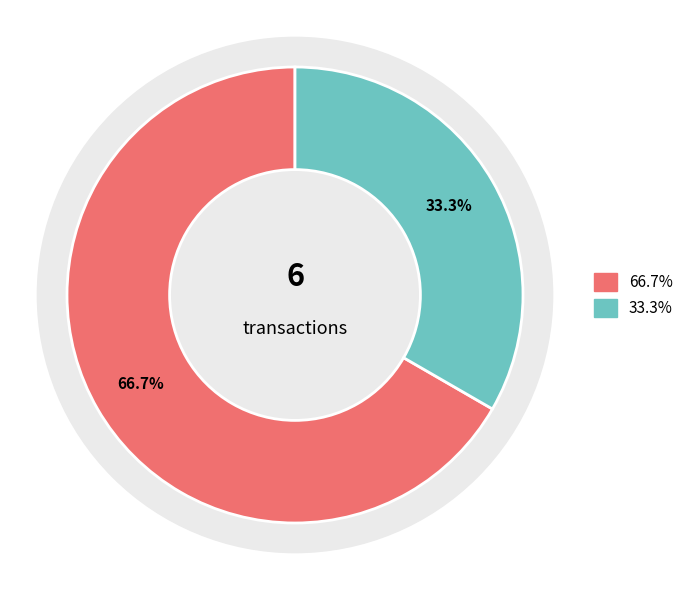

To the nearest percent, what portion does Regular (io_index=4) represent?

67%